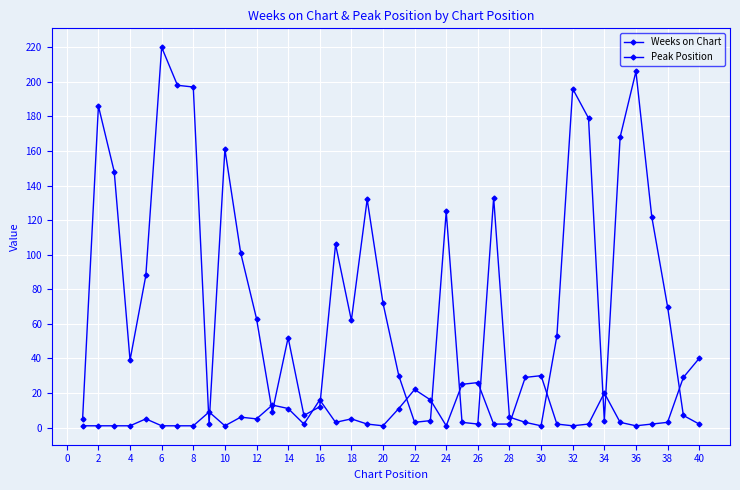

What is the highest value of the Weeks on Chart series?

220